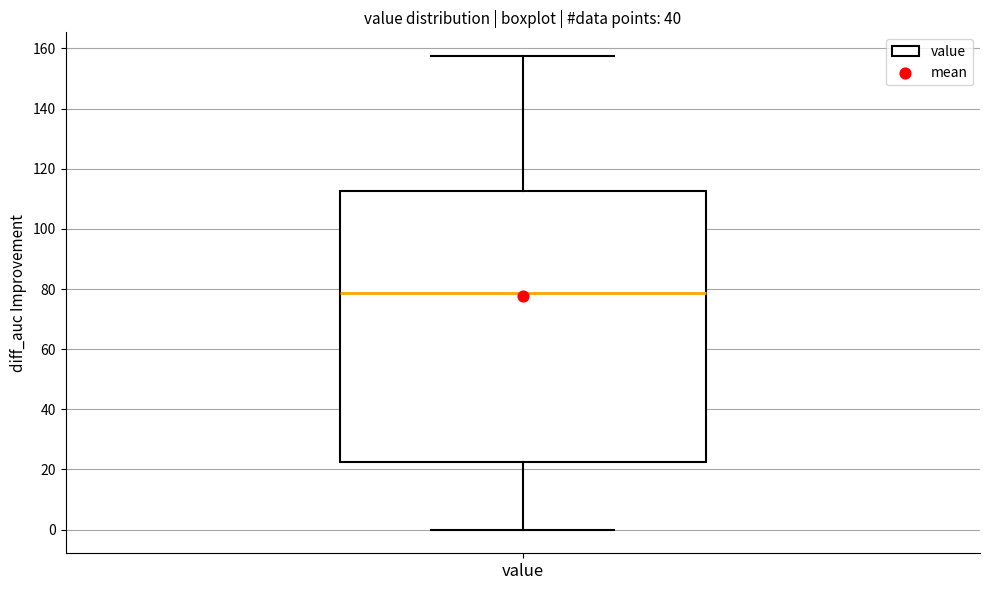

Read this box plot against the y-axis: the position of the median line, the range covered by the box, and the ends of both whiskers. The values are not printed on the chart, so give them approximately, as read against the axis.

median 78, box 22 to 112, whiskers 0 to 158